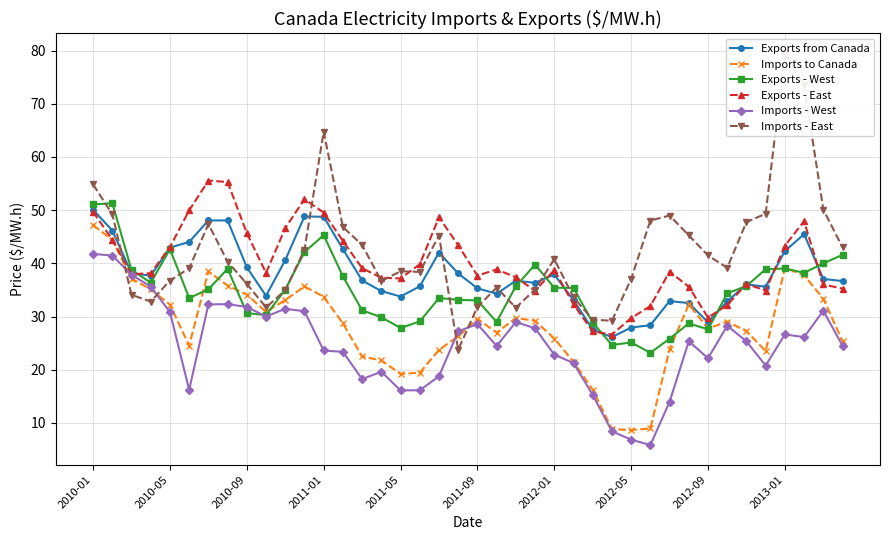

True or false: Imports to Canada and Exports - East intersect in this chart.

False